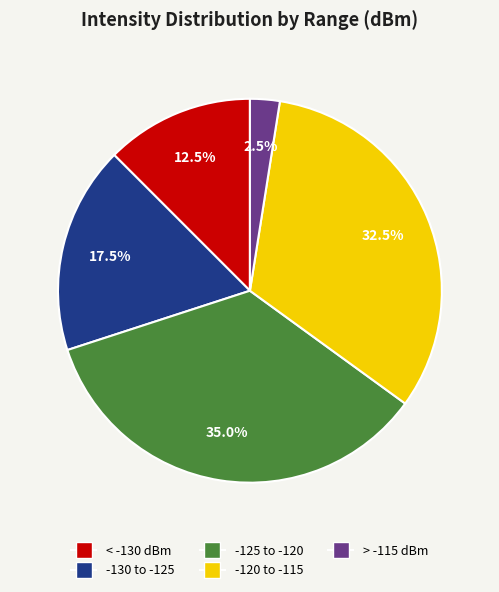

Is there any slice that represents more than half of the pie?

No